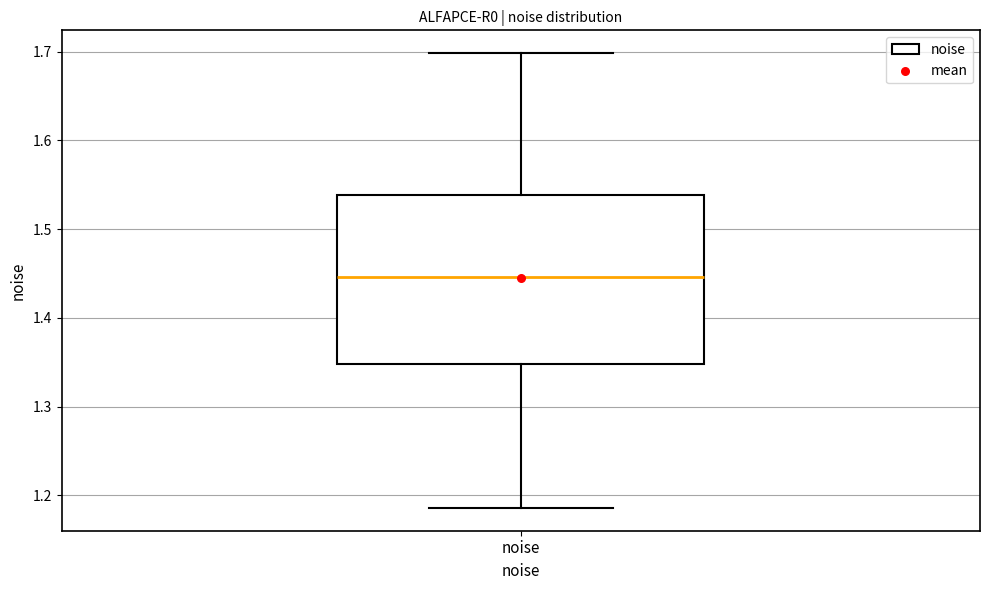

Transcribe this box plot: give where the median line is, the range the box spans, and where the two whiskers end, as read against the y-axis. The values are not printed on the chart, so give them approximately, as read against the axis.

median 1.45, box 1.35 to 1.54, whiskers 1.19 to 1.70